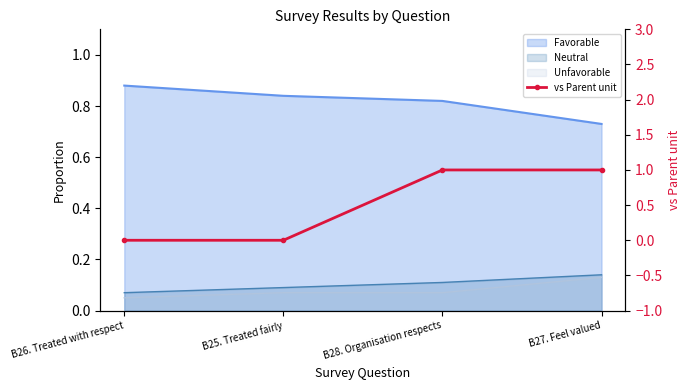

True or false: the data has more than 2 interior local peaks.

False